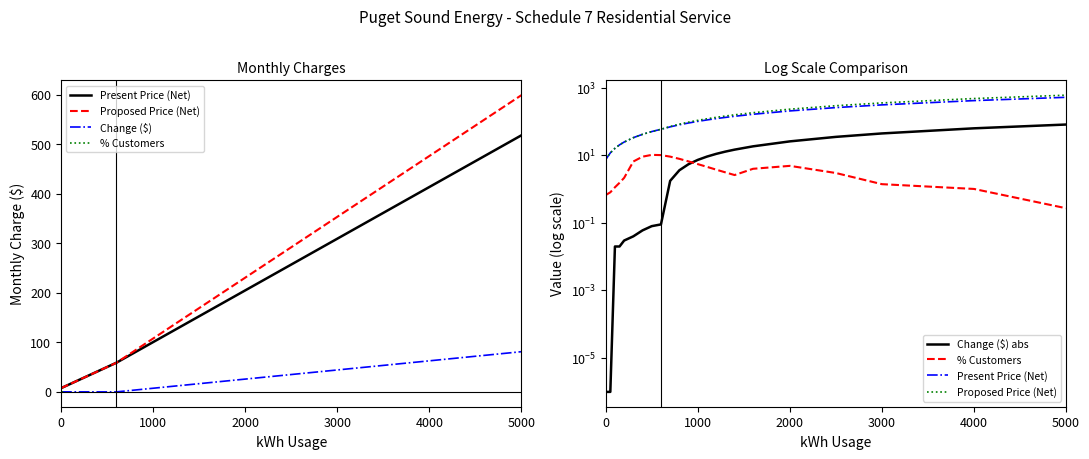

What are all the series names shown in the legend?

Present Price (Net), Proposed Price (Net), Change ($), % Customers, Change ($) abs